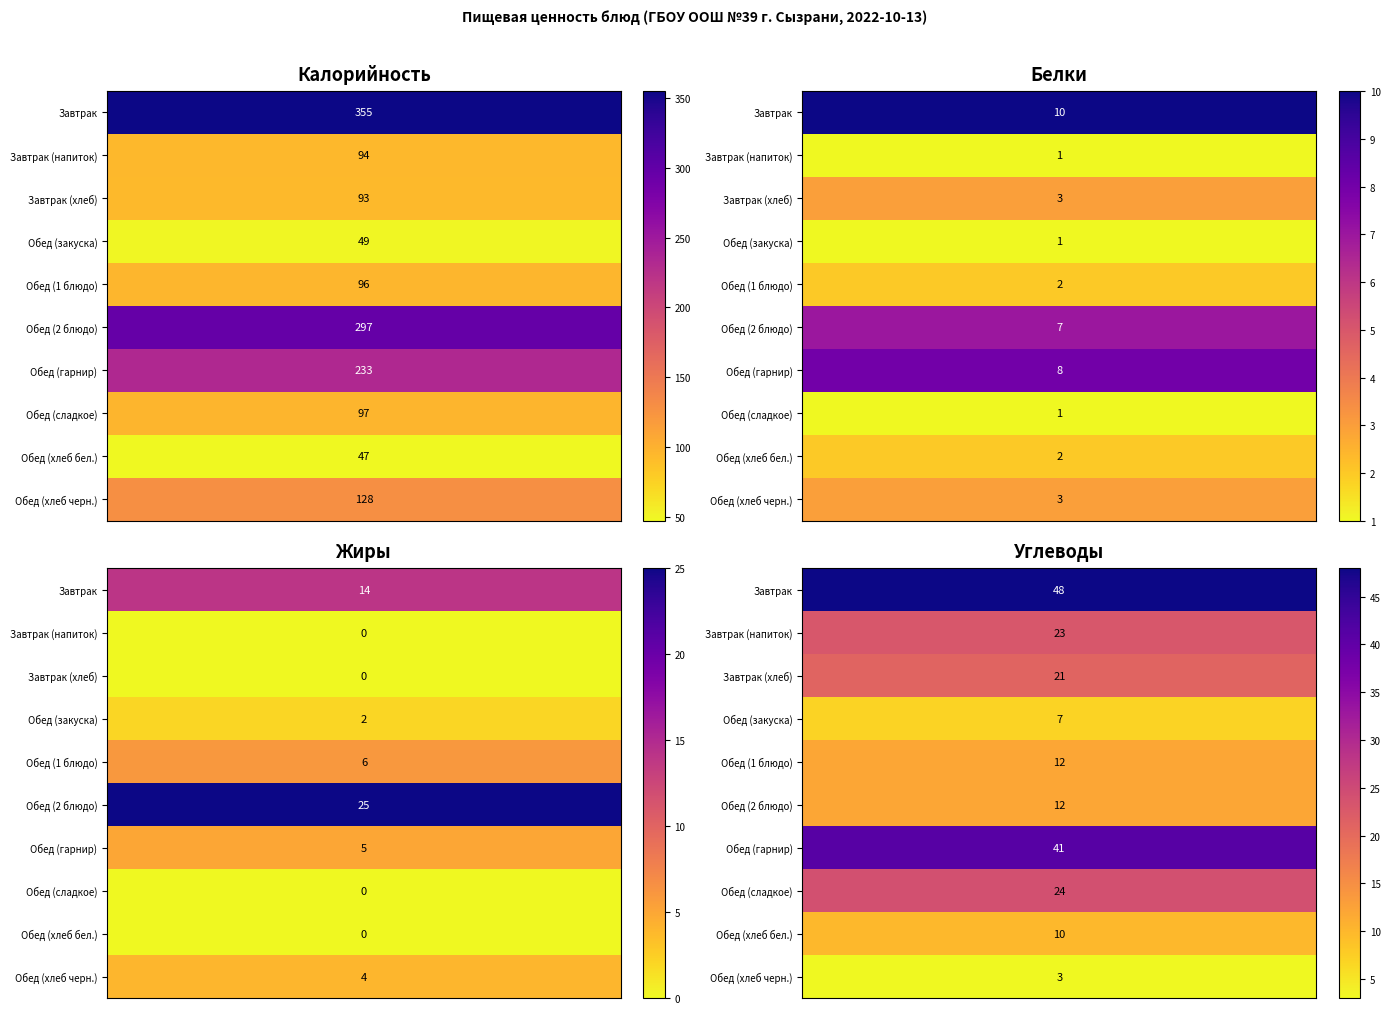

What is the difference between the second highest and minimum values in the Обед (1 блюдо) series?

10